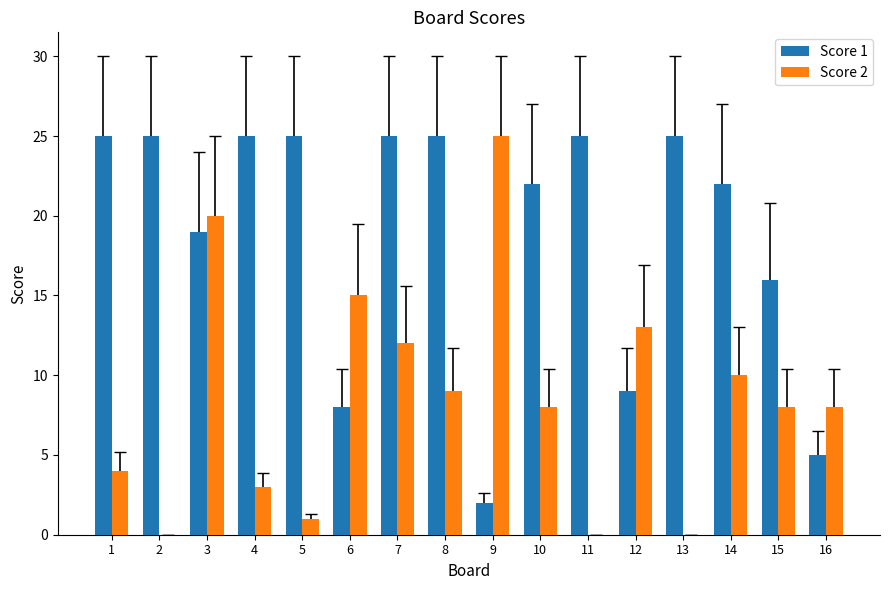

The Score 2 series shows 2 at 1. True or false?

False